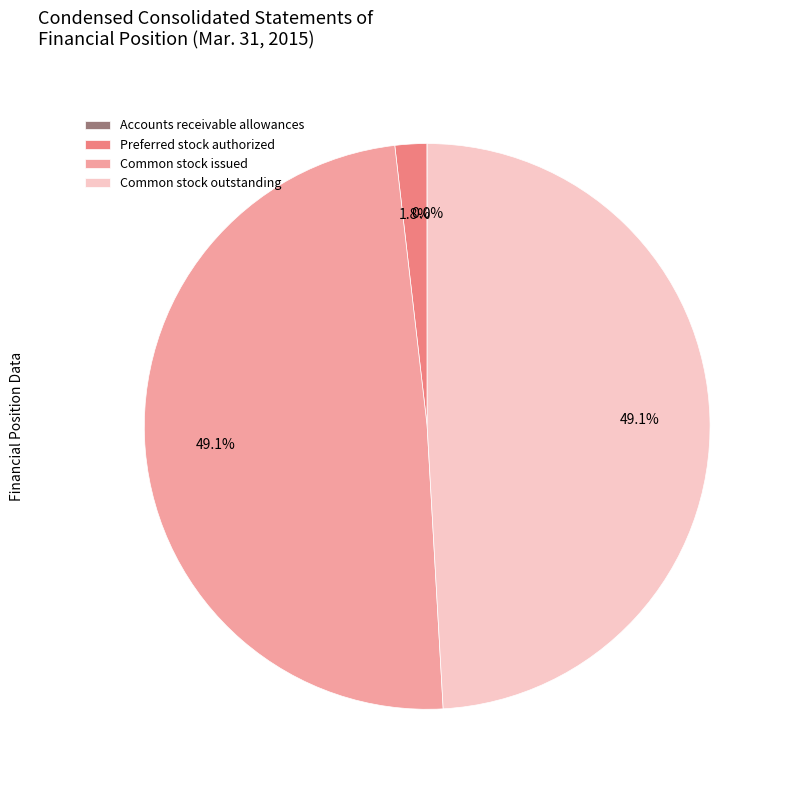

To the nearest percent, what is the difference between the largest and smallest slice percentages?

49%